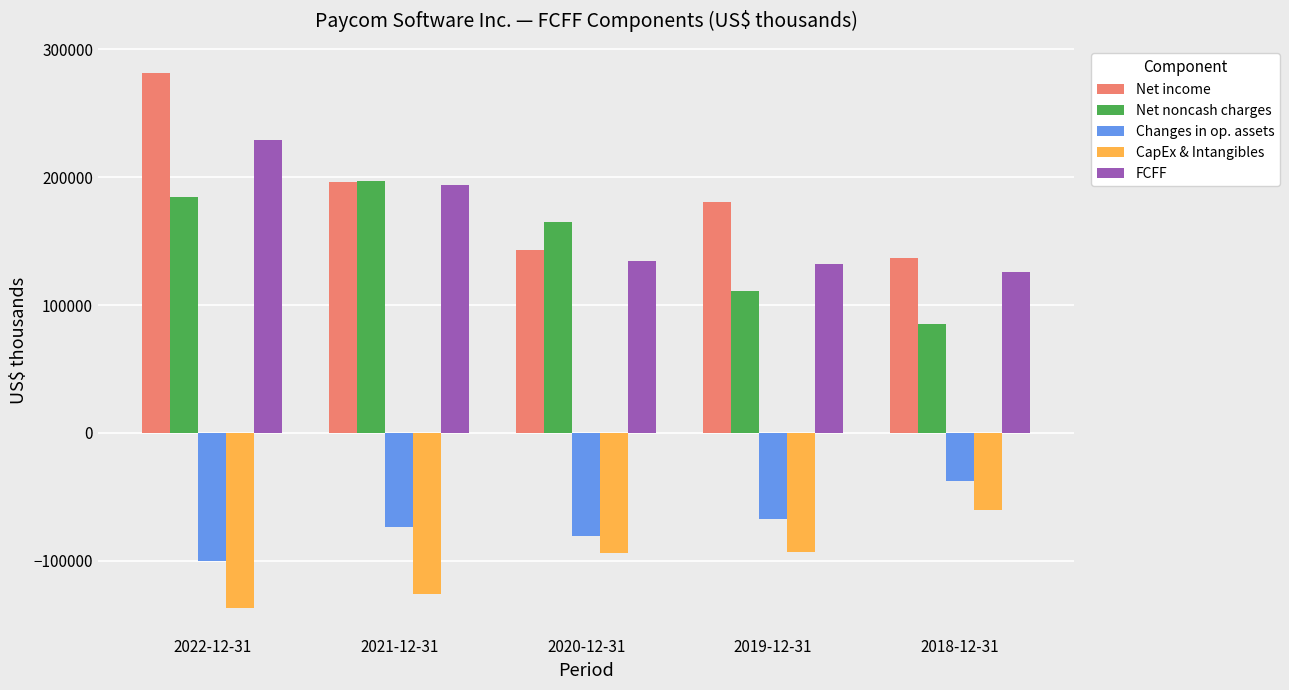

Count the Changes in op. assets values in the range -80961 to -67273.

3